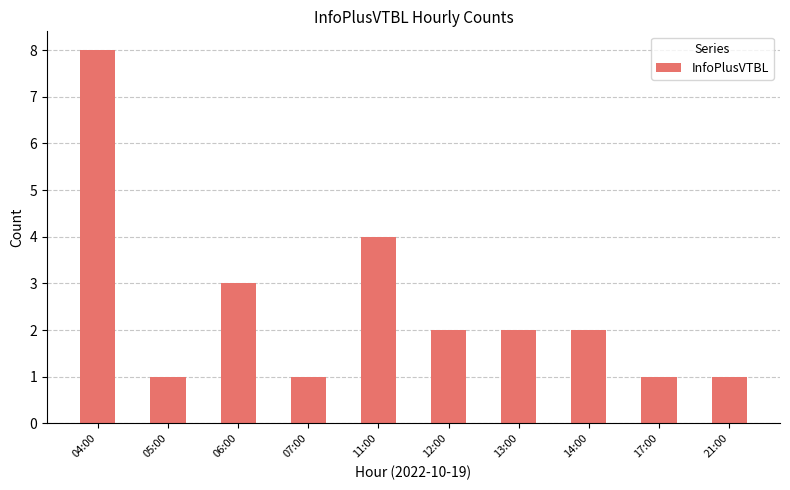

Count the number of data series in this chart.

1